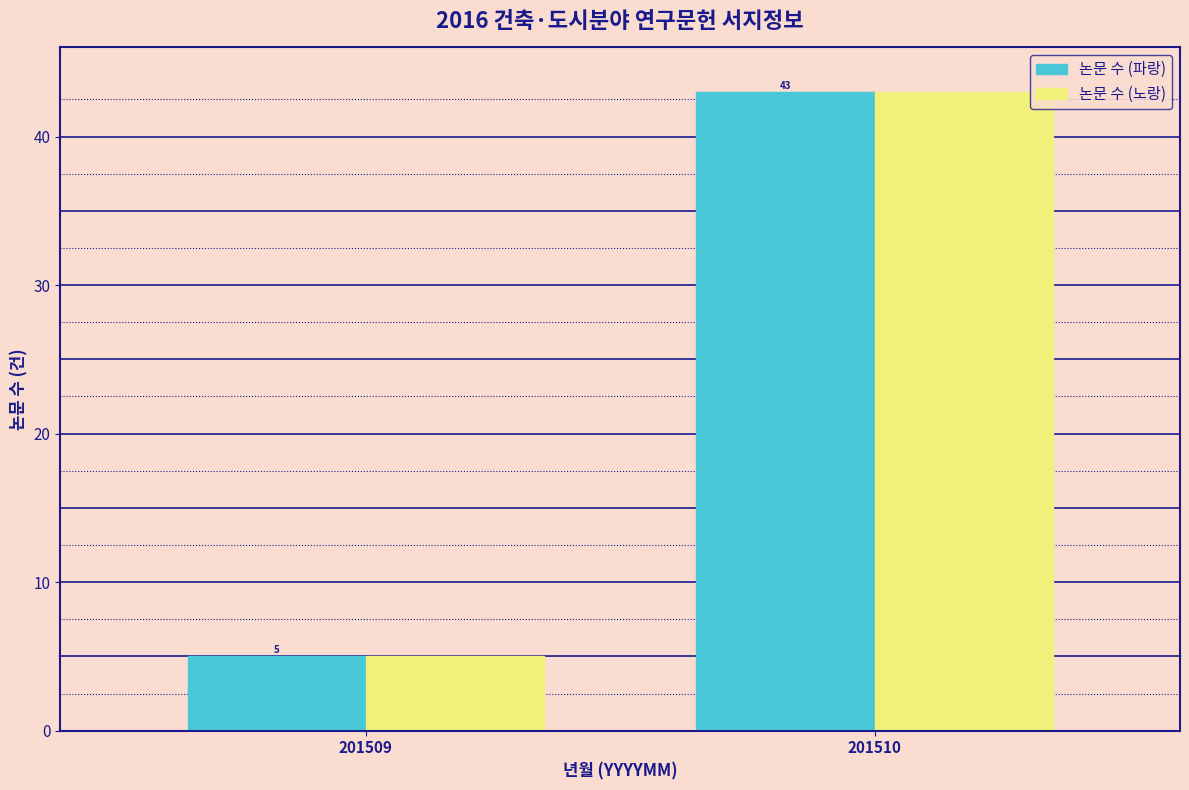

Reading left to right, list all the values displayed in this chart.

논문 수 (파랑): 5	43
논문 수 (노랑): 5	43